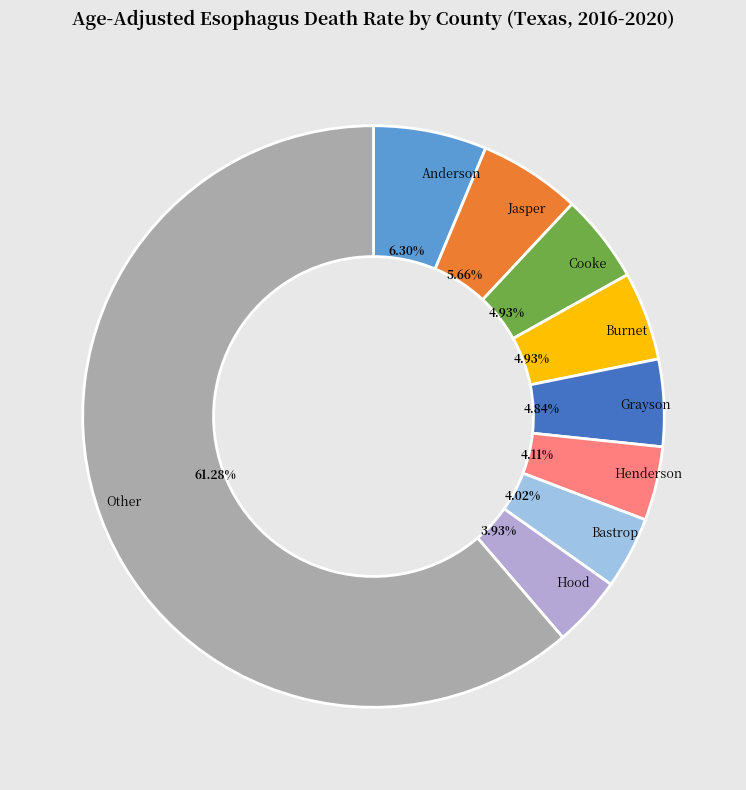

Between Bastrop and Burnet, which is larger?

Burnet